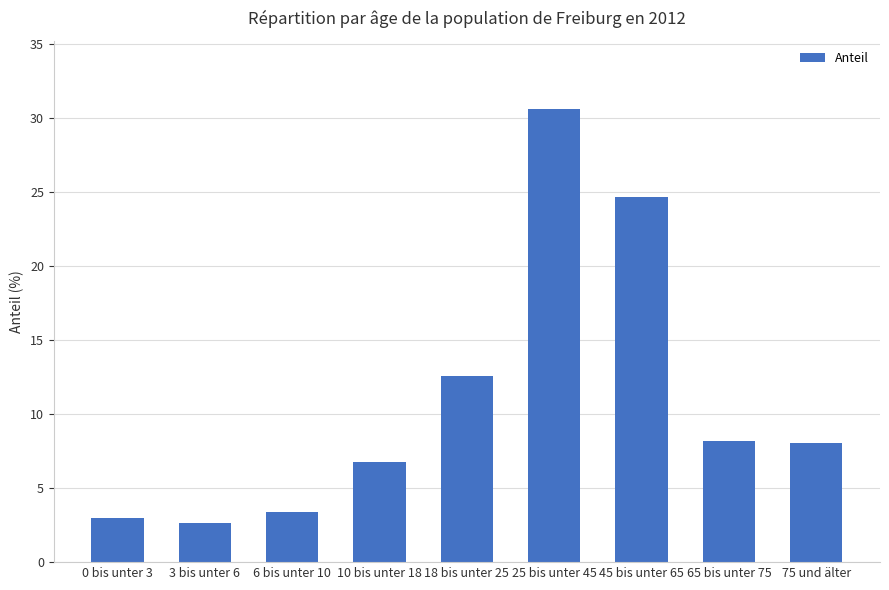

Read the value at 6 bis unter 10.

3.4